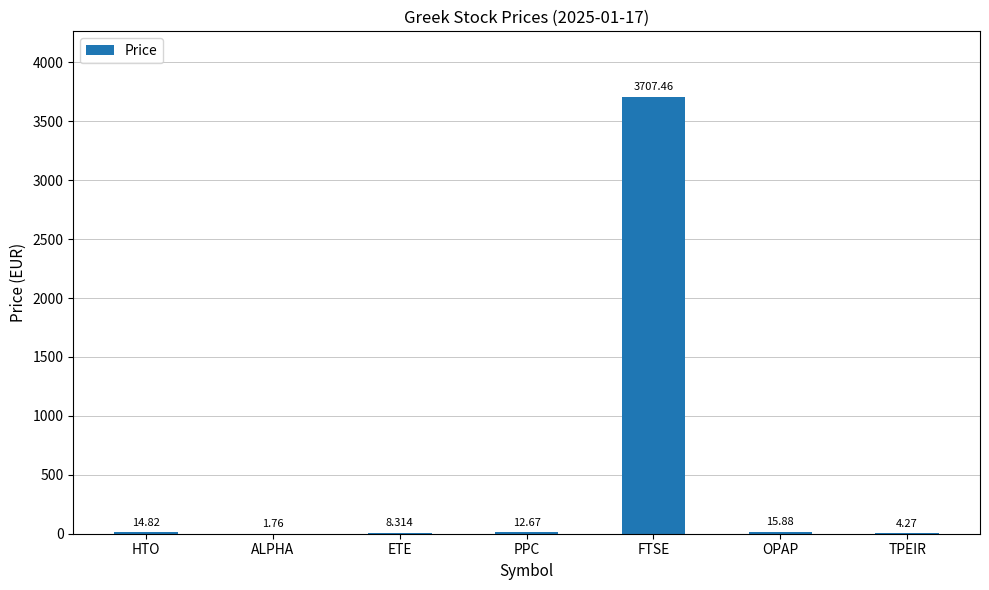

How many data points are above 12?

4